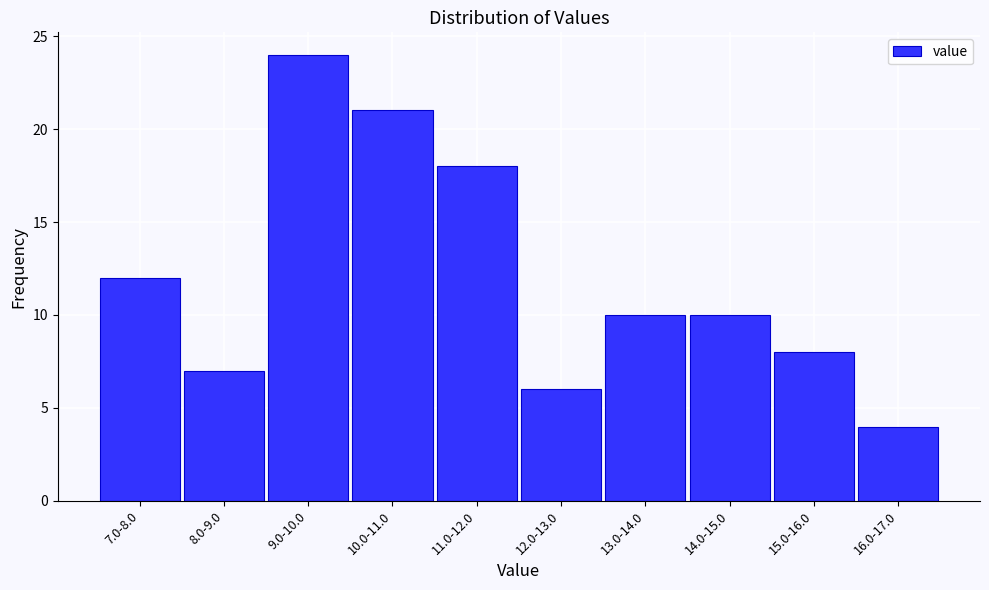

Reading left to right, list all the values displayed in this chart.

12	7	24	21	18	6	10	10	8	4